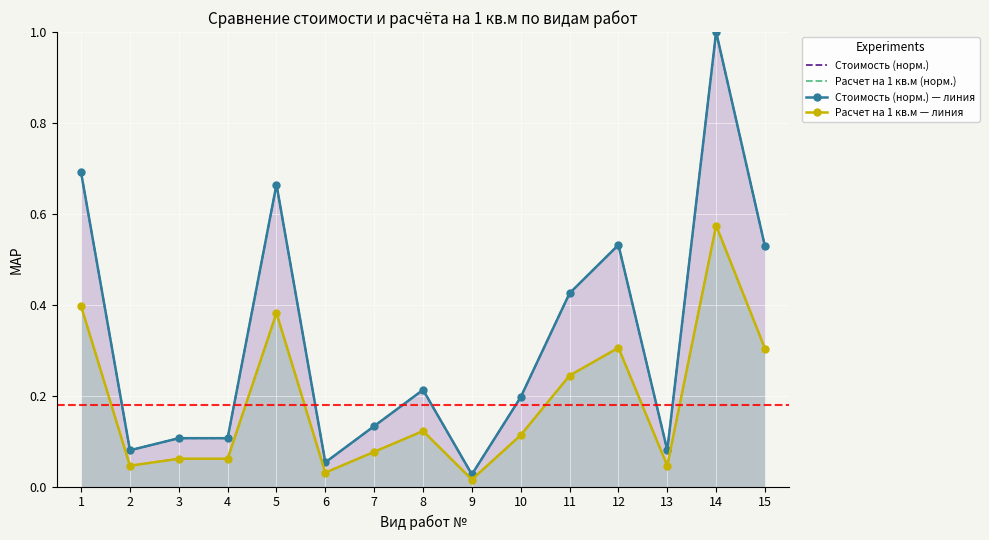

At which category does Расчет на 1 кв.м (норм.) reach its first local peak?

5